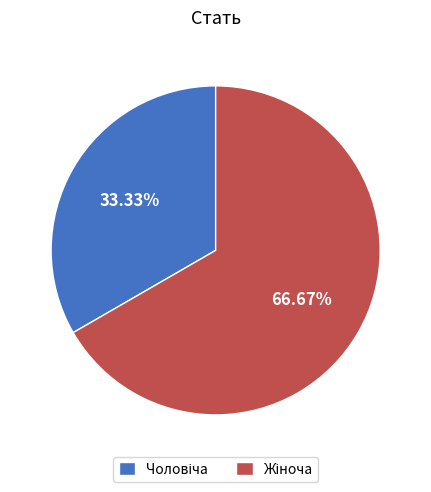

Is there any slice that represents more than half of the pie?

Yes